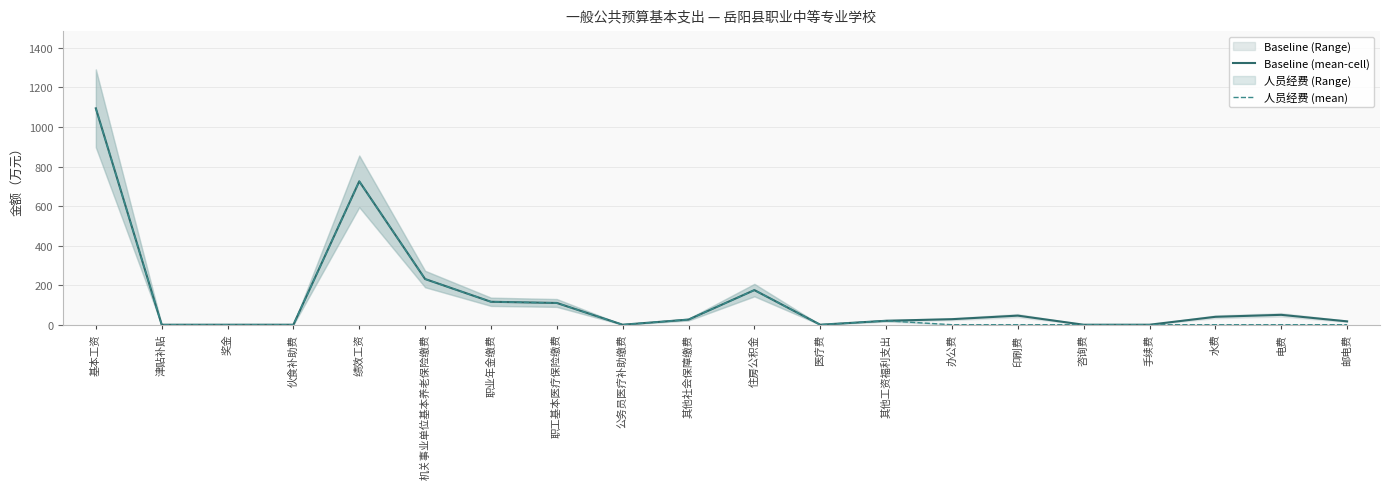

How many values in the 人员经费 (mean) series exceed 0?

8